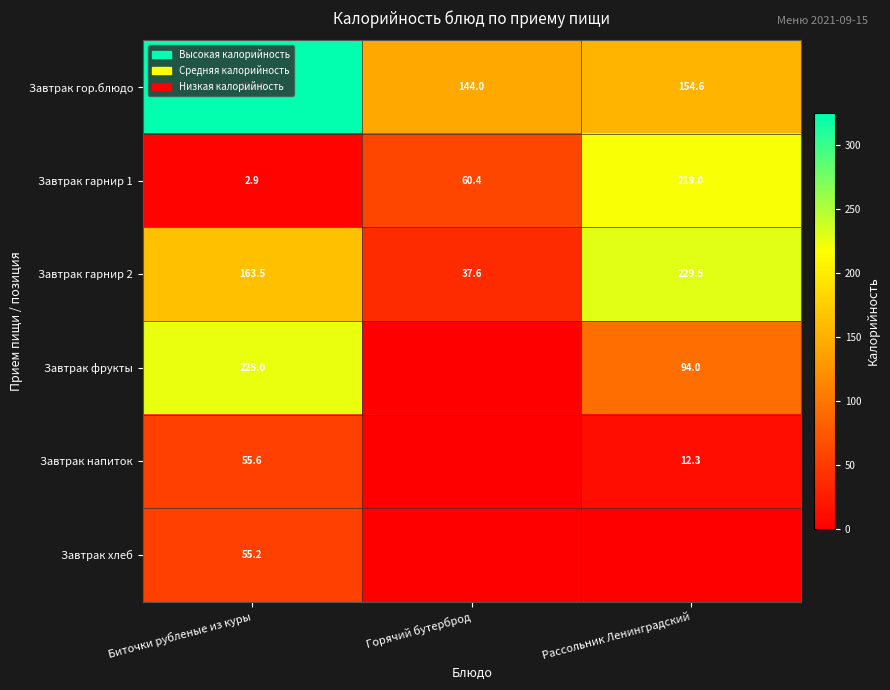

Rank the series at Биточки рубленые из куры from highest to lowest value.

Завтрак гор.блюдо, Завтрак фрукты, Завтрак гарнир 2, Завтрак напиток, Завтрак хлеб, Завтрак гарнир 1